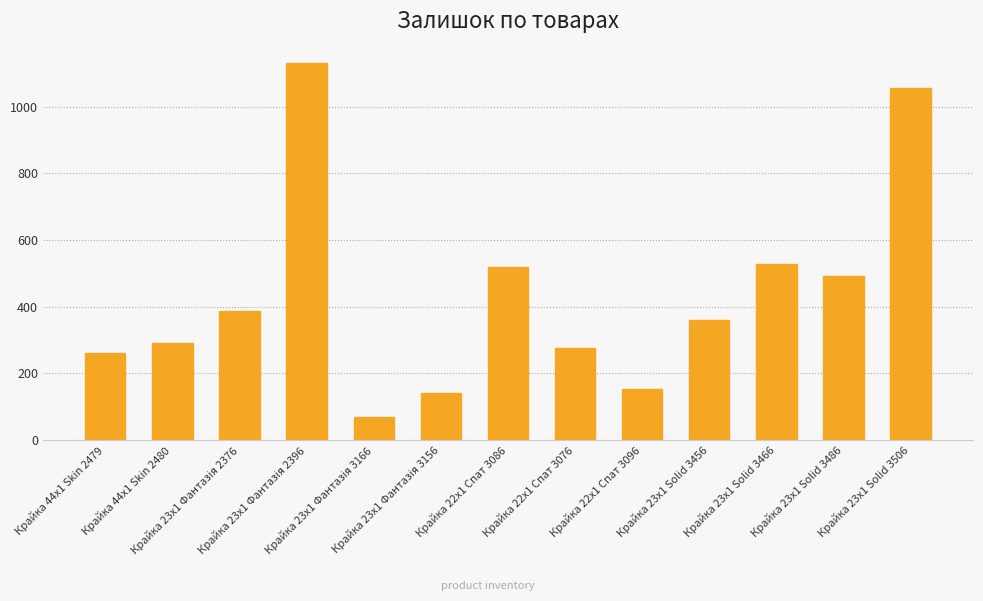

What is the value of the 8th bar from the left?

277